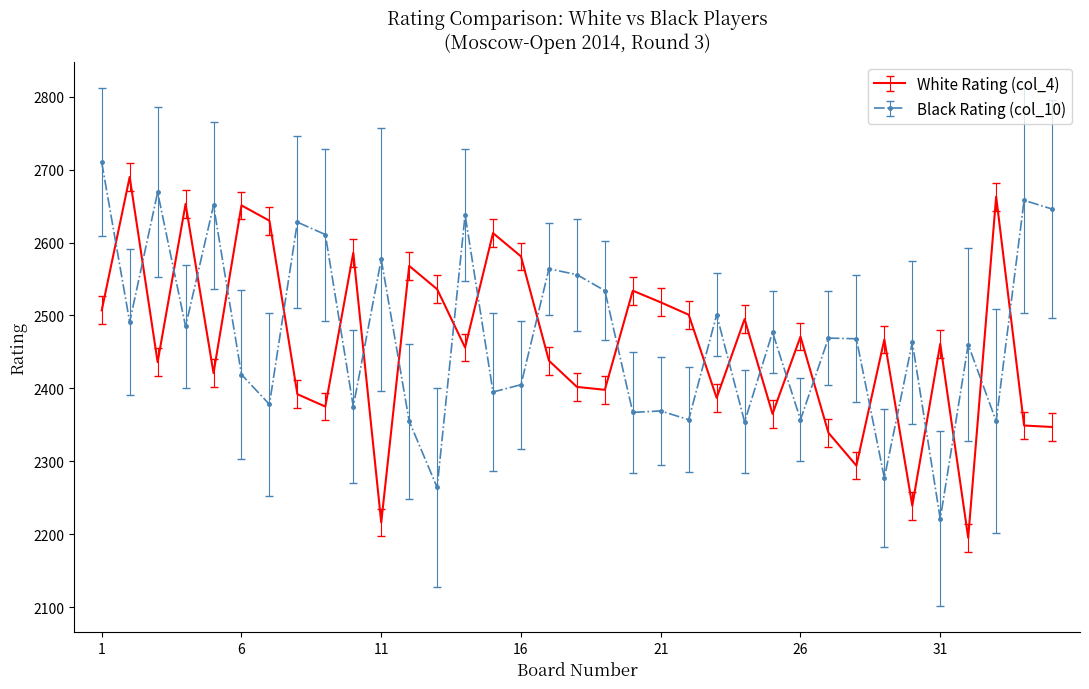

True or false: White Rating (col_4) and Black Rating (col_10) cross at least once.

True